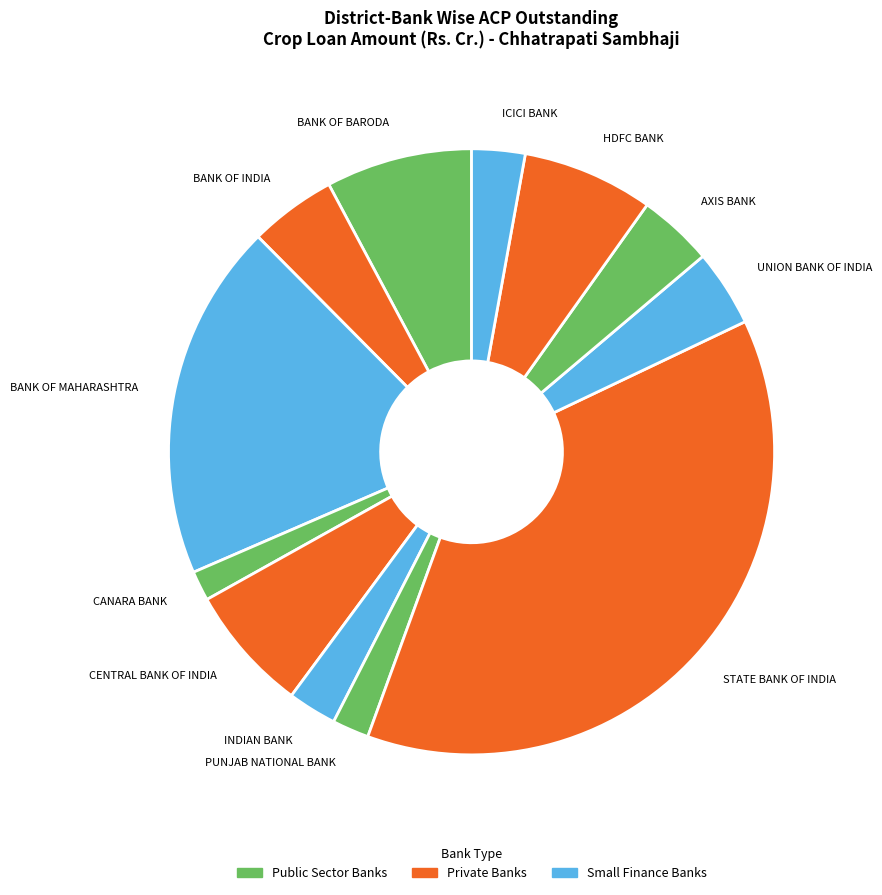

Approximately how many times larger is the value at ICICI BANK compared to HDFC BANK?

0.4